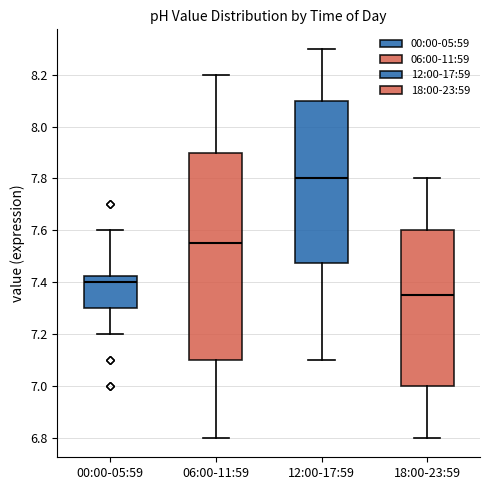

Where is the lower edge of the box for 12:00-17:59 on the y-axis? The values are not printed on the chart, so give them approximately, as read against the axis.

7.48